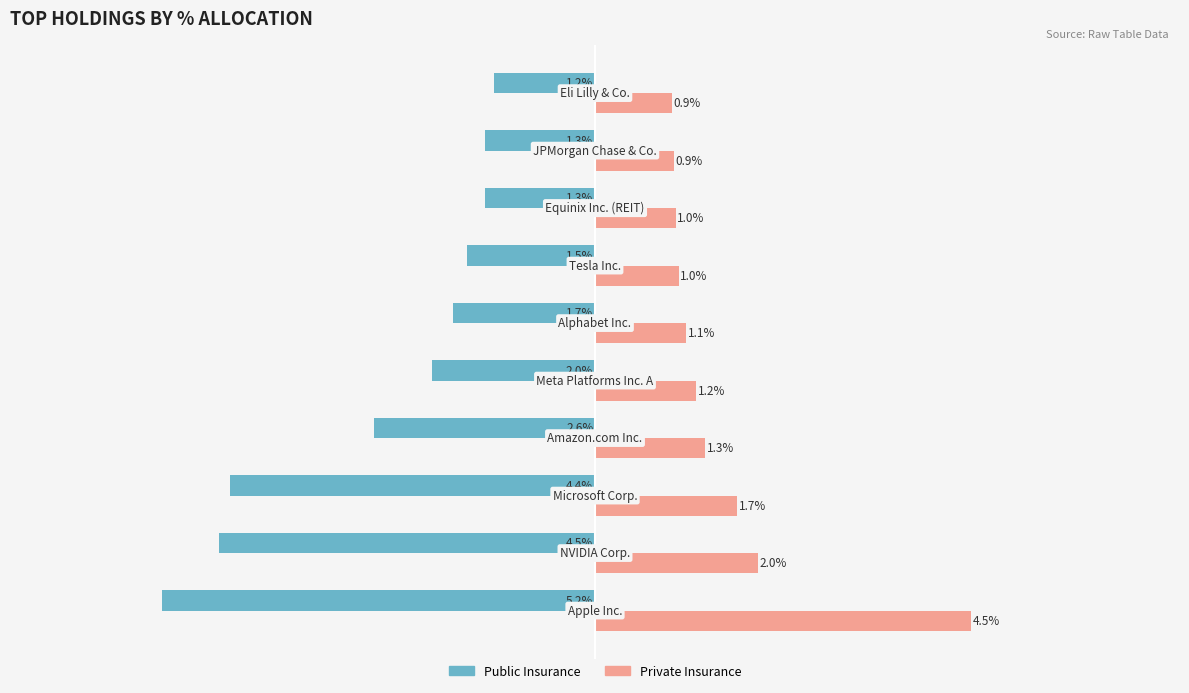

Which series has the largest range (max minus min)?

Public Insurance